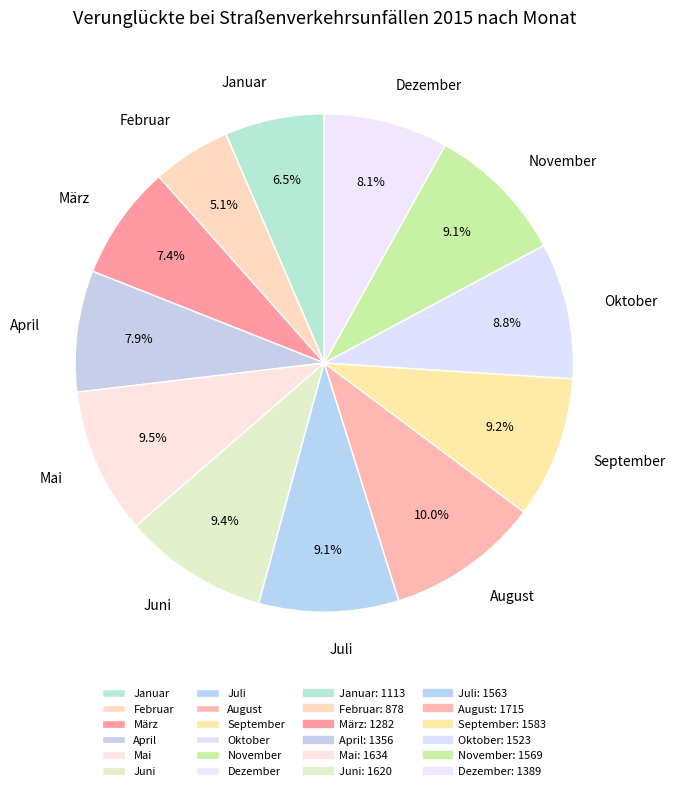

How many segments does this pie chart have?

12